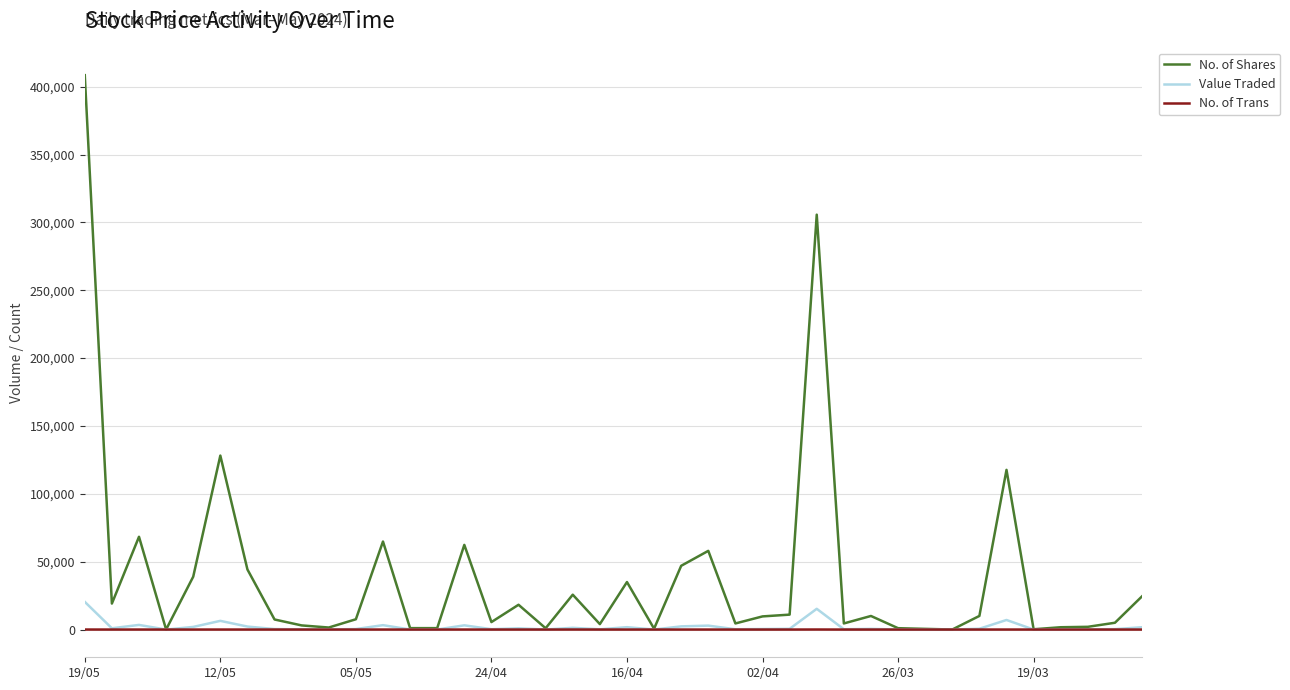

Which series has the largest total across all categories?

No. of Shares